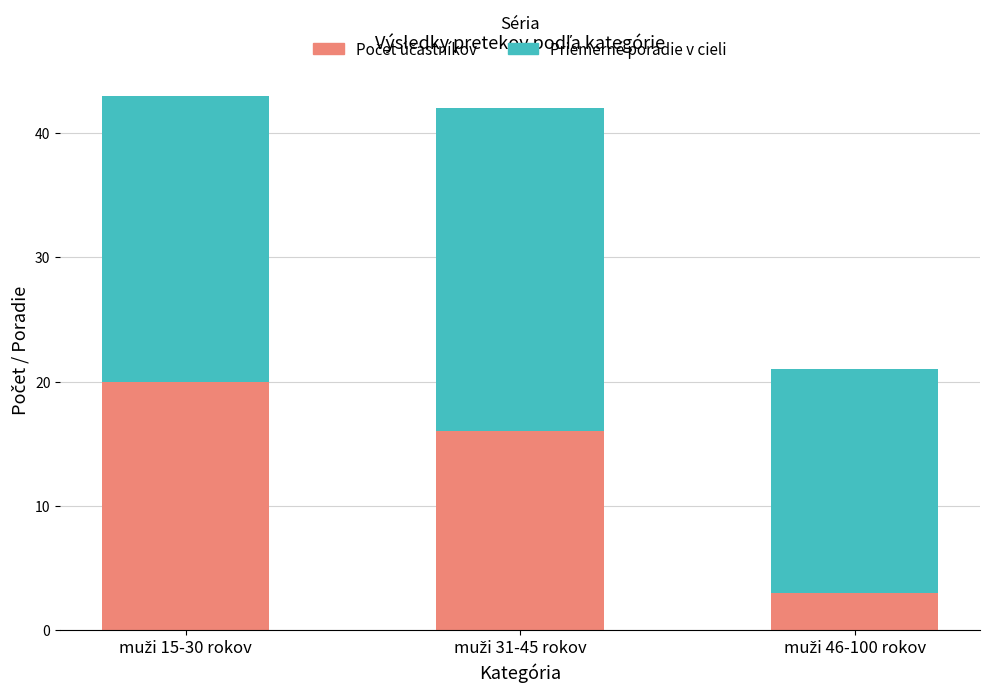

At which category is the sum across all series the highest?

muži 15-30 rokov